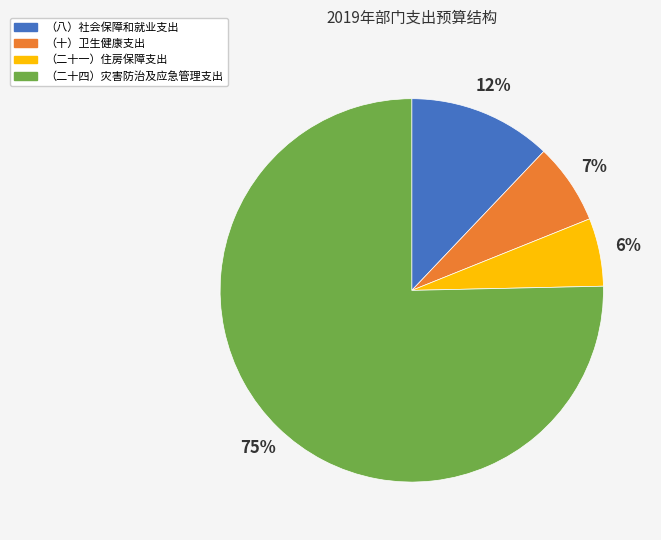

Is it true that （二十四）灾害防治及应急管理支出 is 75% of the pie?

True